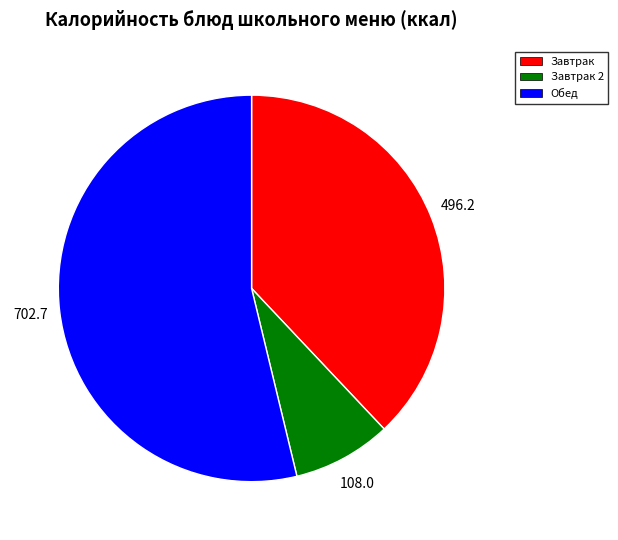

Which slice is the smallest?

Завтрак 2